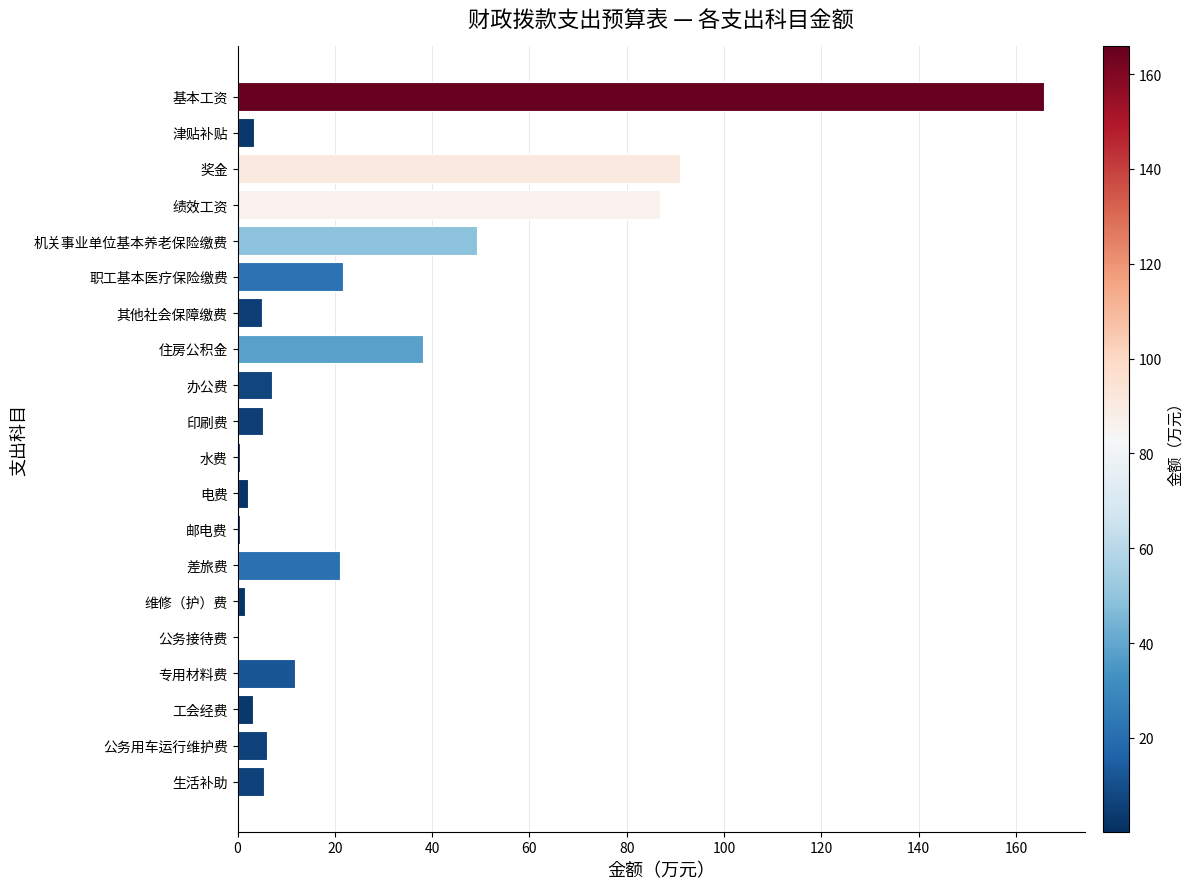

The value at 专用材料费 is 11.9. True or false?

True